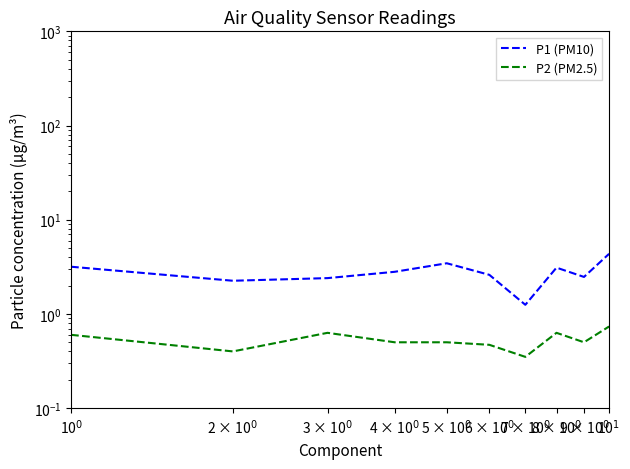

What is the label of the 16th point from the right?

5 × 10$^0$